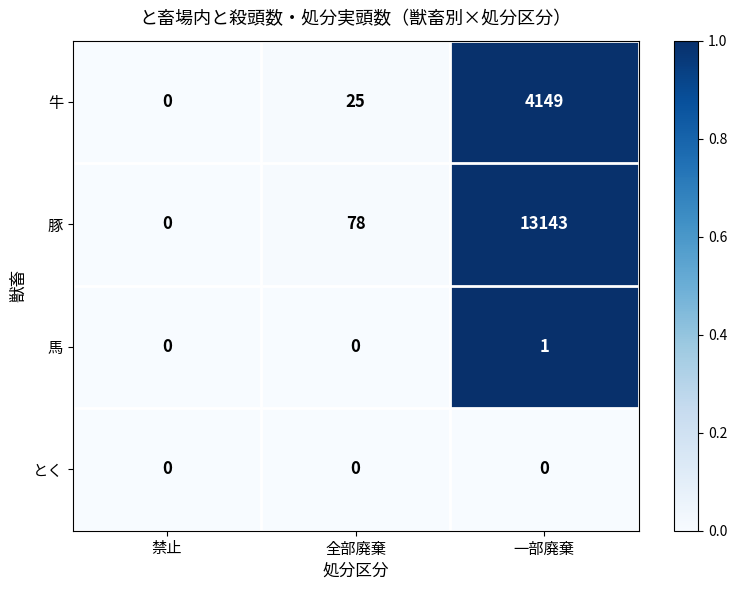

What value does the 牛 series have at 一部廃棄, to the nearest 10?

4150